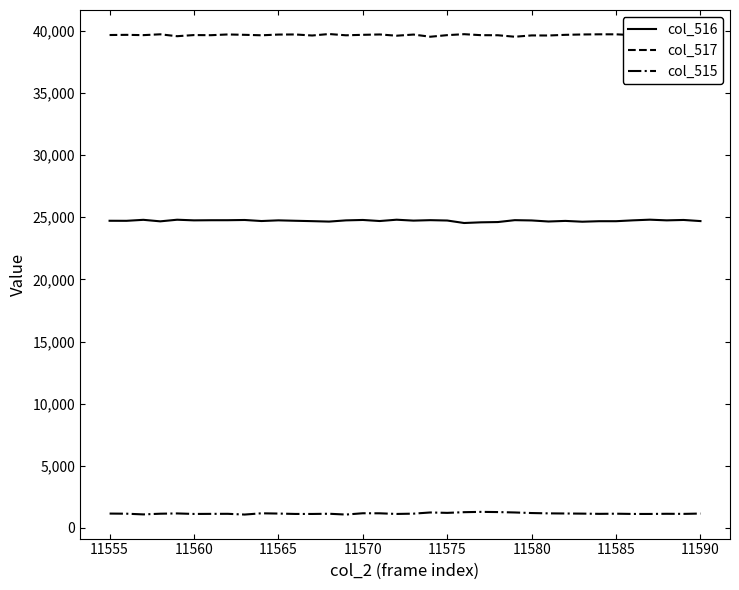

True or false: col_516 and col_517 intersect in this chart.

False